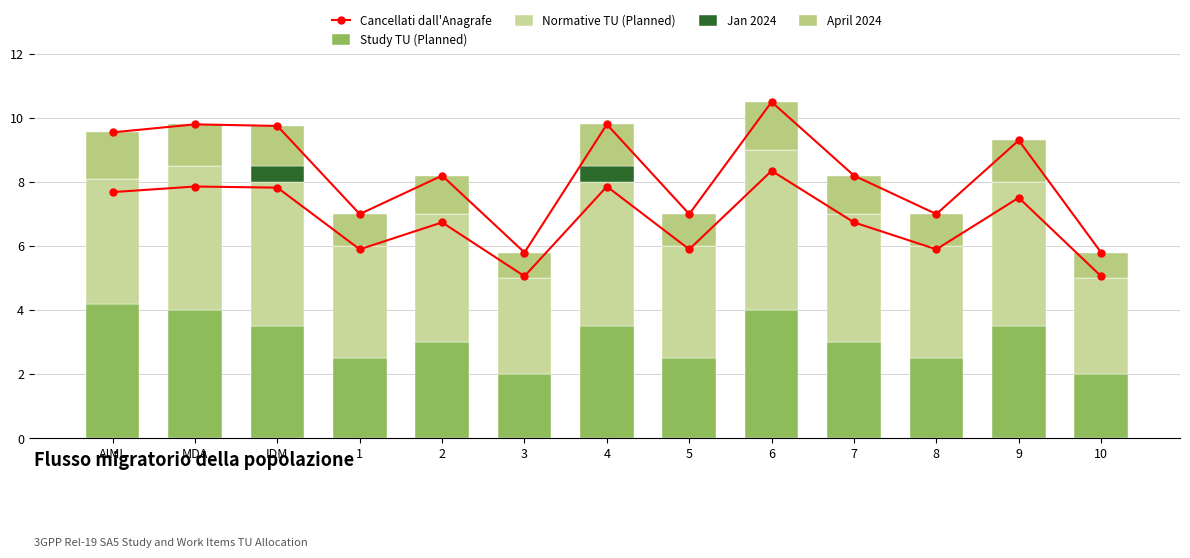

At which category is the sum across all series the highest?

6